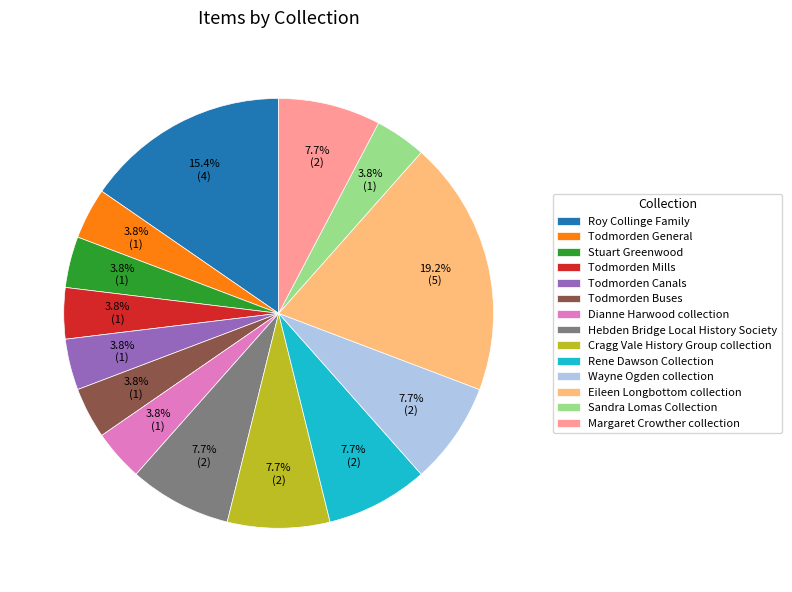

Approximately how many times larger is the value at Todmorden Mills compared to Rene Dawson Collection?

0.5